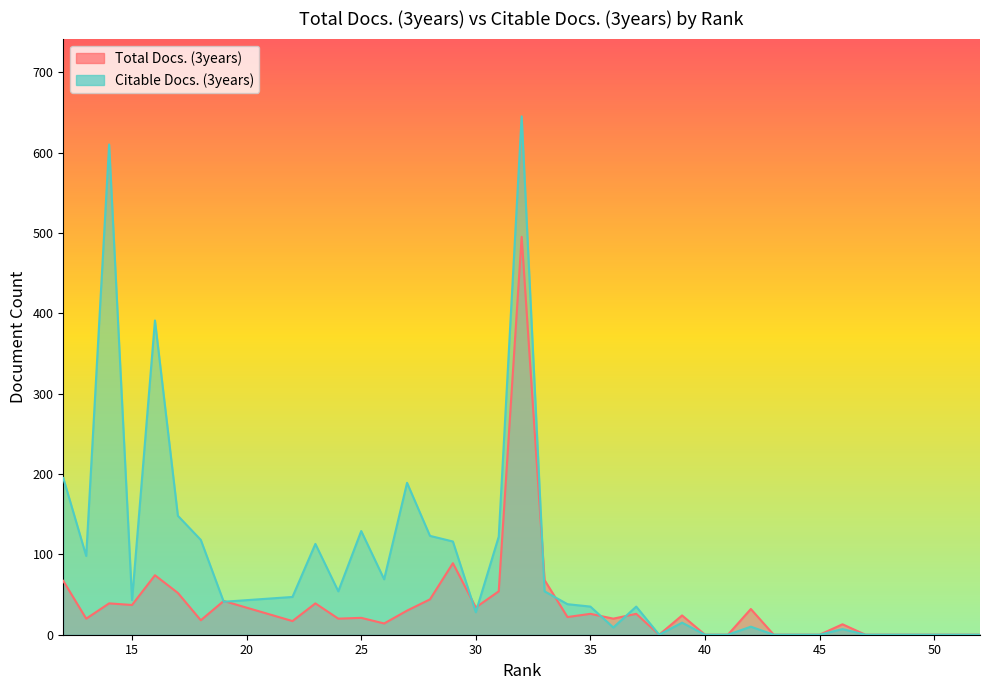

Rank the series by their average value, from highest to lowest.

Citable Docs. (3years), Total Docs. (3years)